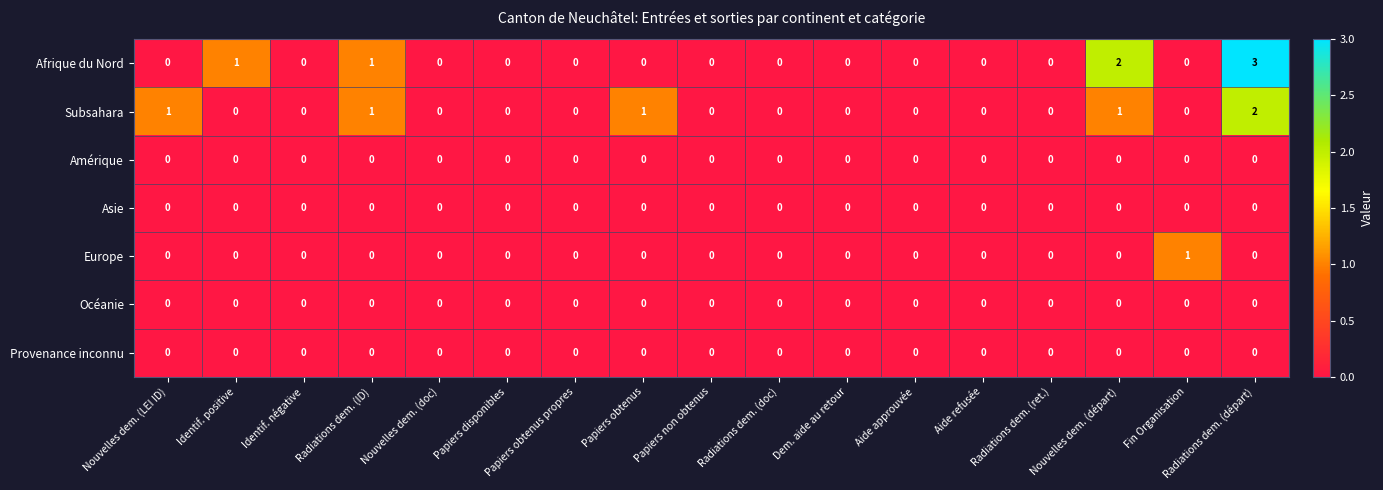

Which series has the largest total across all categories?

Afrique du Nord